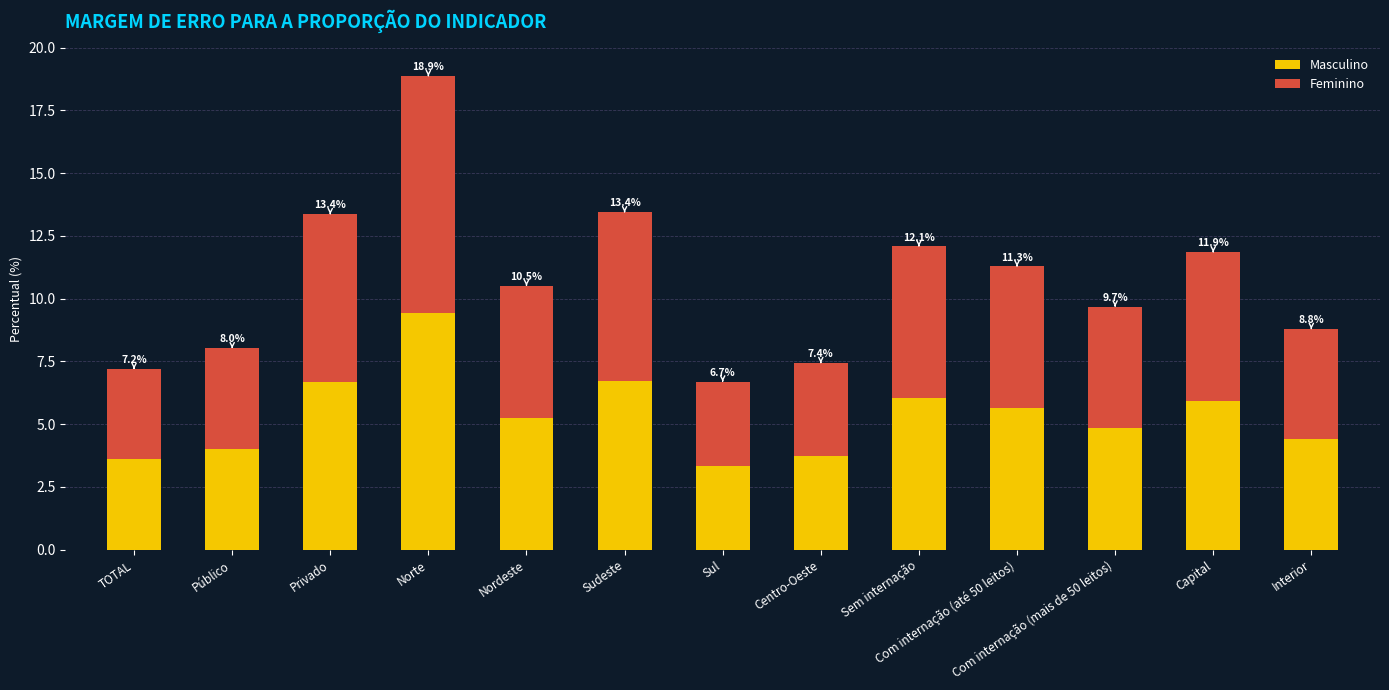

Is it true that Masculino equals 6.7 at Sudeste?

True